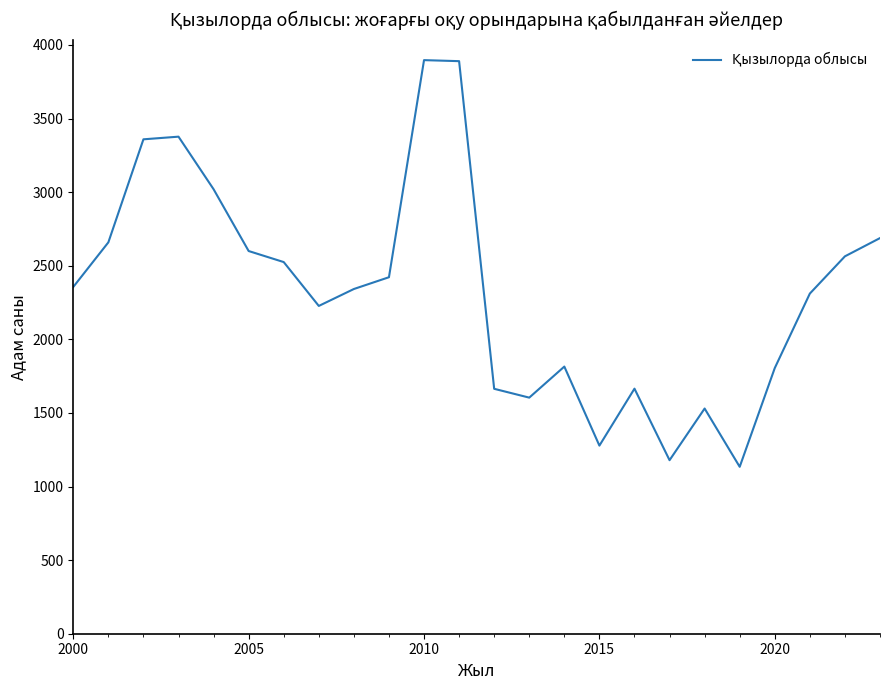

What is the minimum value shown in the chart?

1134